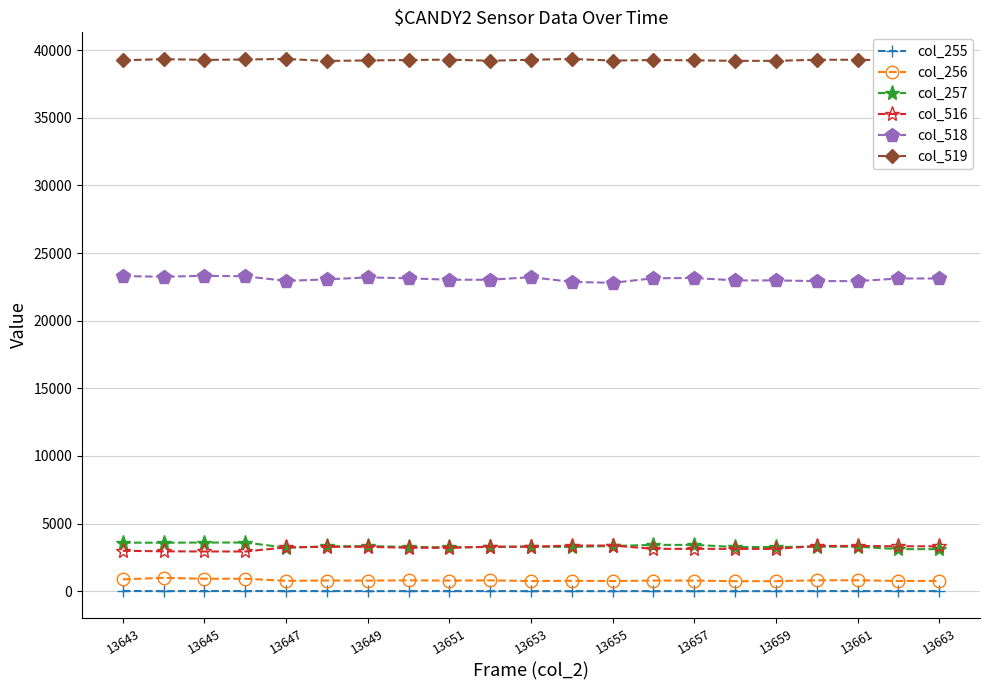

True or false: col_516 and col_518 intersect in this chart.

False